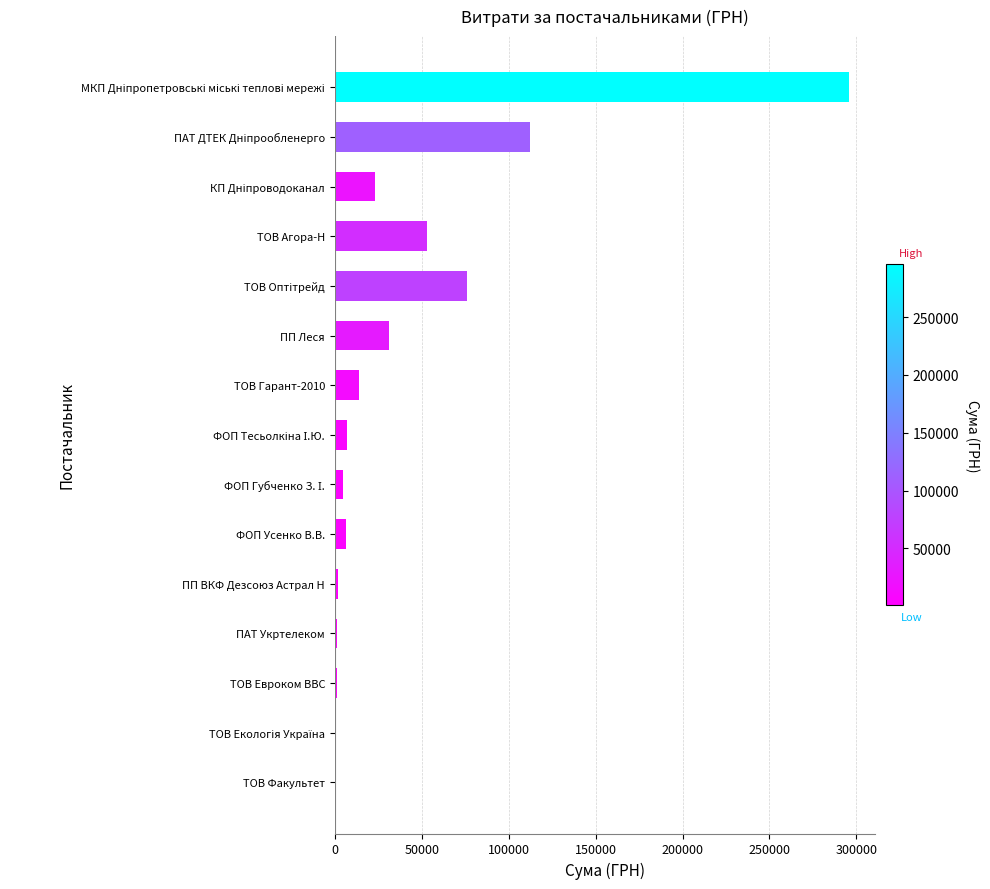

What is the greatest value displayed?

295638.6